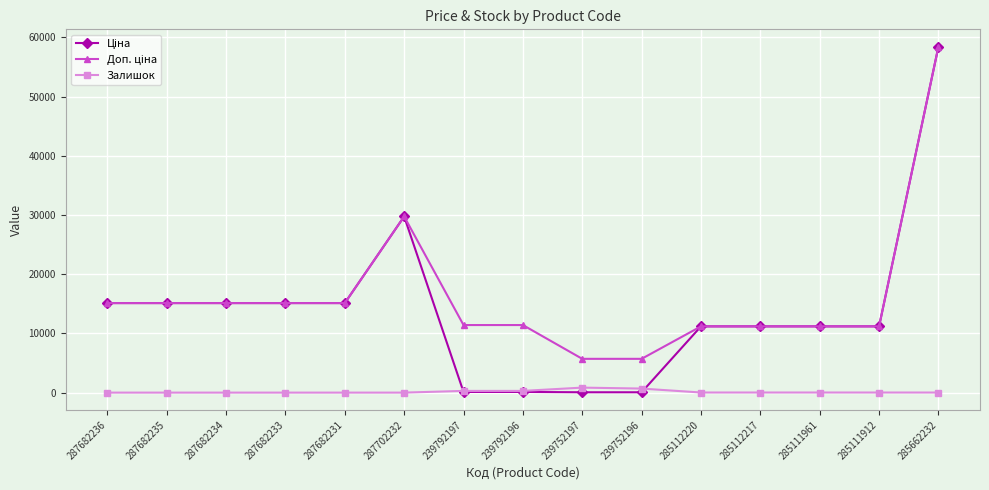

What is the maximum value shown in the chart?

58426.5